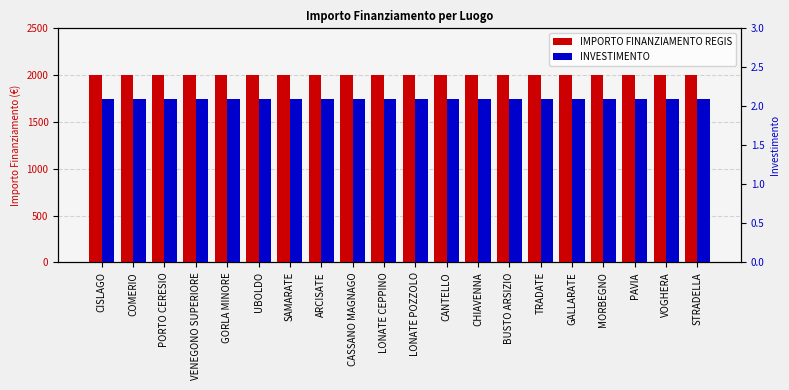

Is it true that INVESTIMENTO equals 3.5 at COMERIO?

False